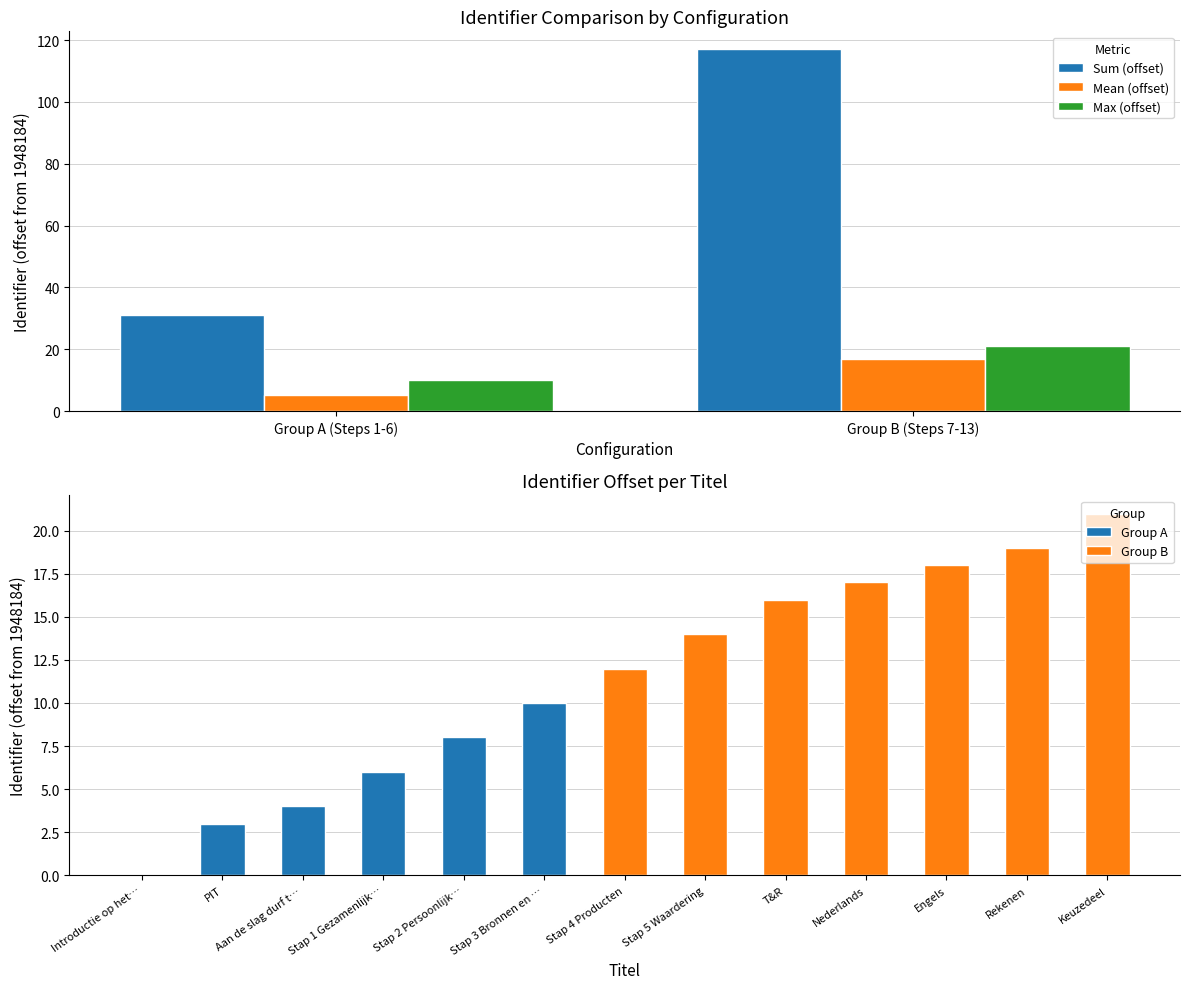

Count the Max (offset) values in the range 10 to 21.

2